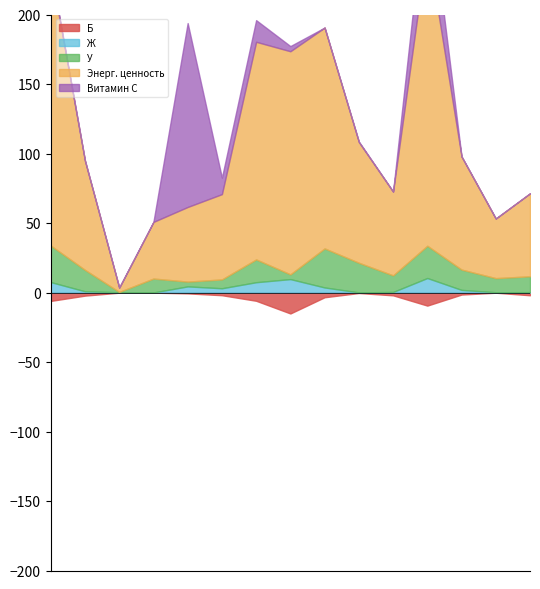

How many lines are shown in the chart?

5